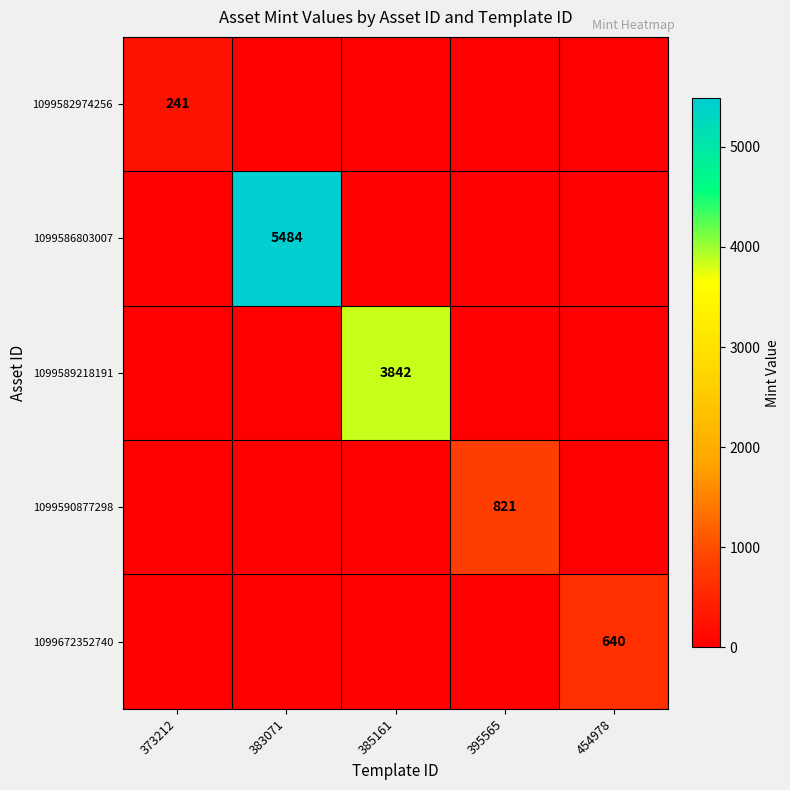

The 1099590877298 series shows 821 at 395565. True or false?

True